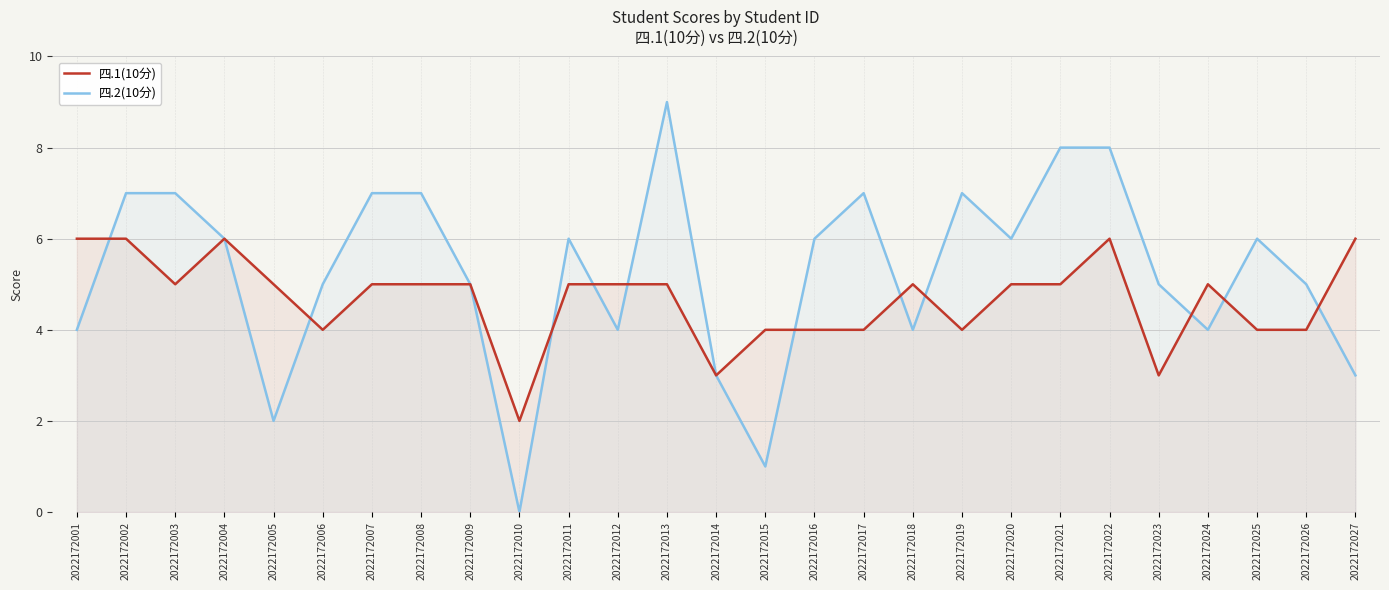

At how many categories does at least one series exceed 1?

27